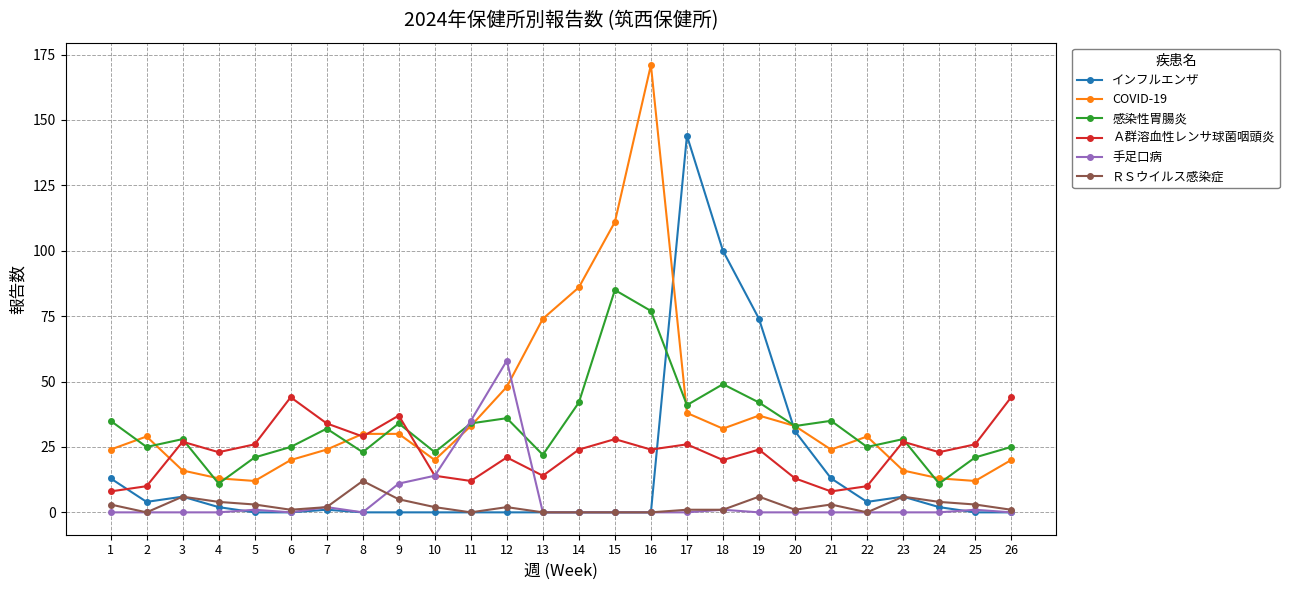

Rank the series by their maximum value, from lowest to highest.

ＲＳウイルス感染症, Ａ群溶血性レンサ球菌咽頭炎, 手足口病, 感染性胃腸炎, インフルエンザ, COVID-19